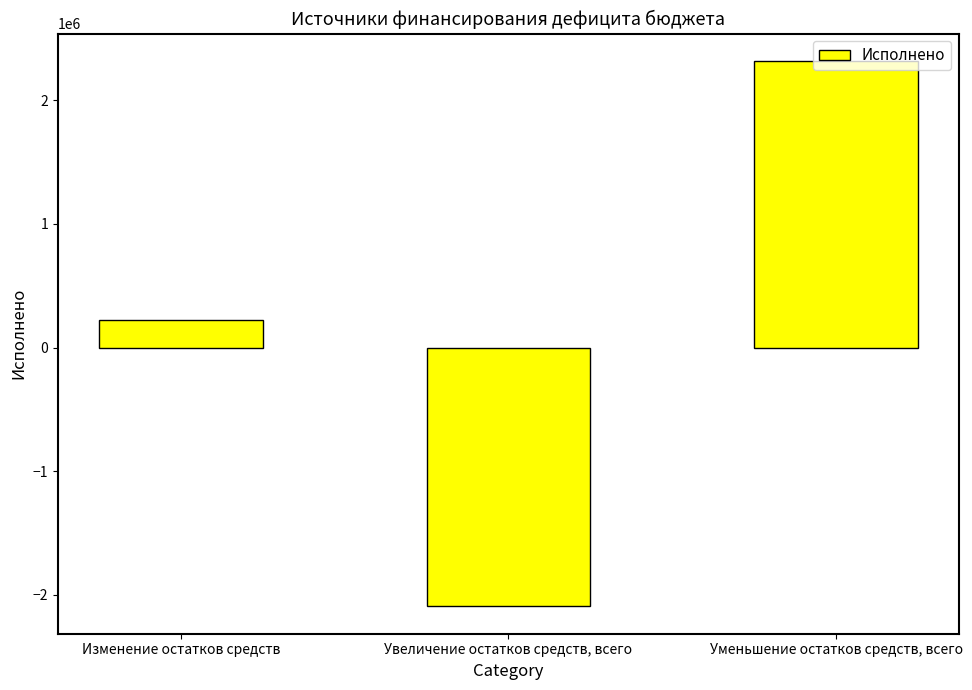

What is the minimum value shown in the chart?

-2093623.4